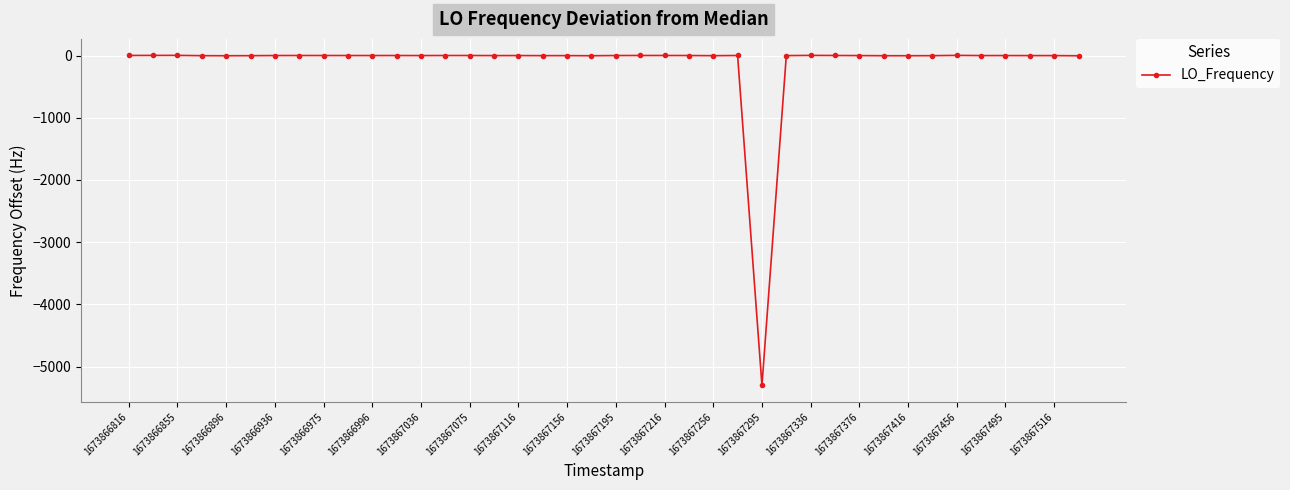

What is the difference between the maximum and minimum values?

5304.0